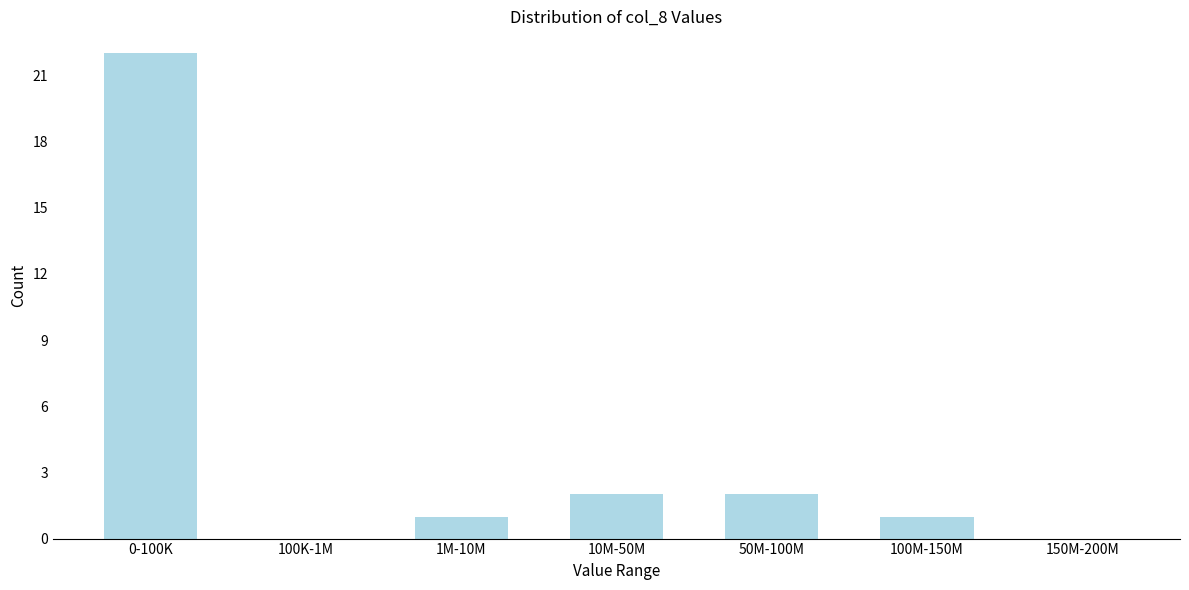

Reading left to right, transcribe all the data shown in this chart.

0-100K=22	100K-1M=0	1M-10M=1	10M-50M=2	50M-100M=2	100M-150M=1	150M-200M=0